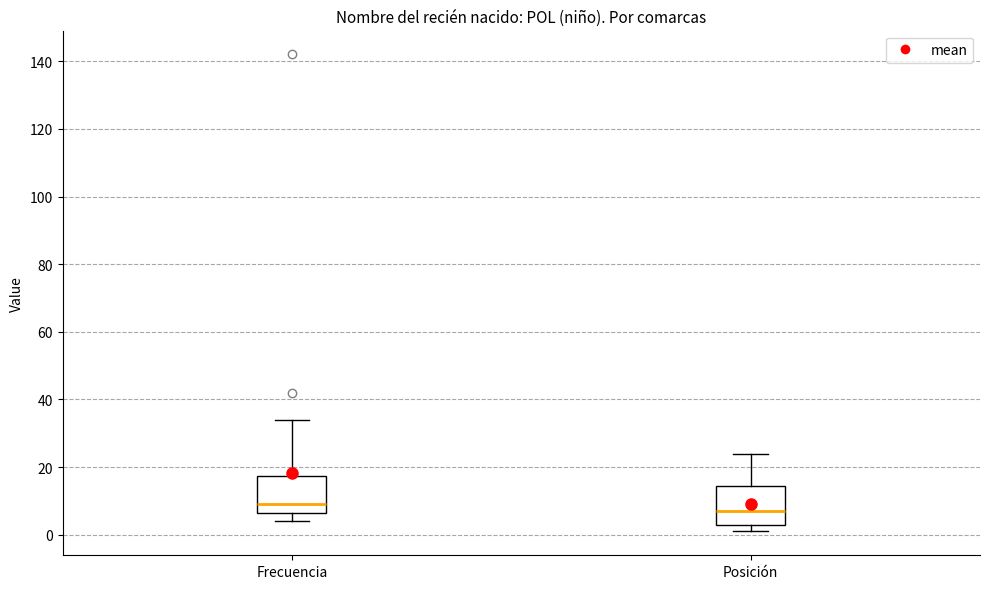

Reading left to right, transcribe this box plot: for each box, give where its median line is, the range the box spans, and where its two whiskers end, as read against the y-axis. The values are not printed on the chart, so give them approximately, as read against the axis.

Frecuencia: median 10, box 6 to 18, whiskers 4 to 34
Posición: median 8, box 4 to 14, whiskers 2 to 24